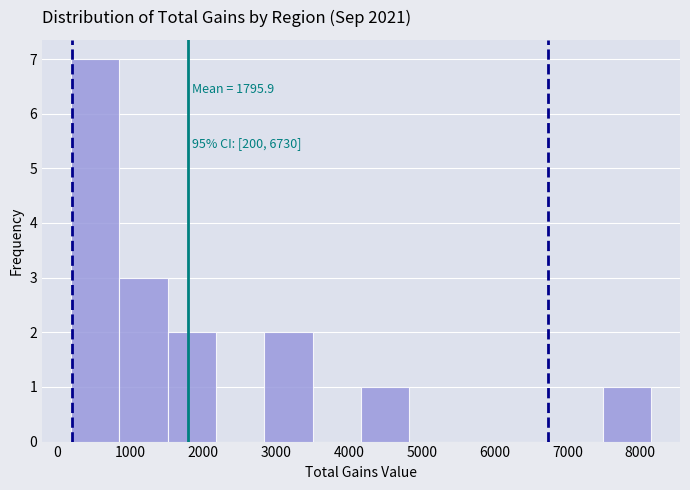

Which range on the x-axis has the tallest bar?

200 to 900